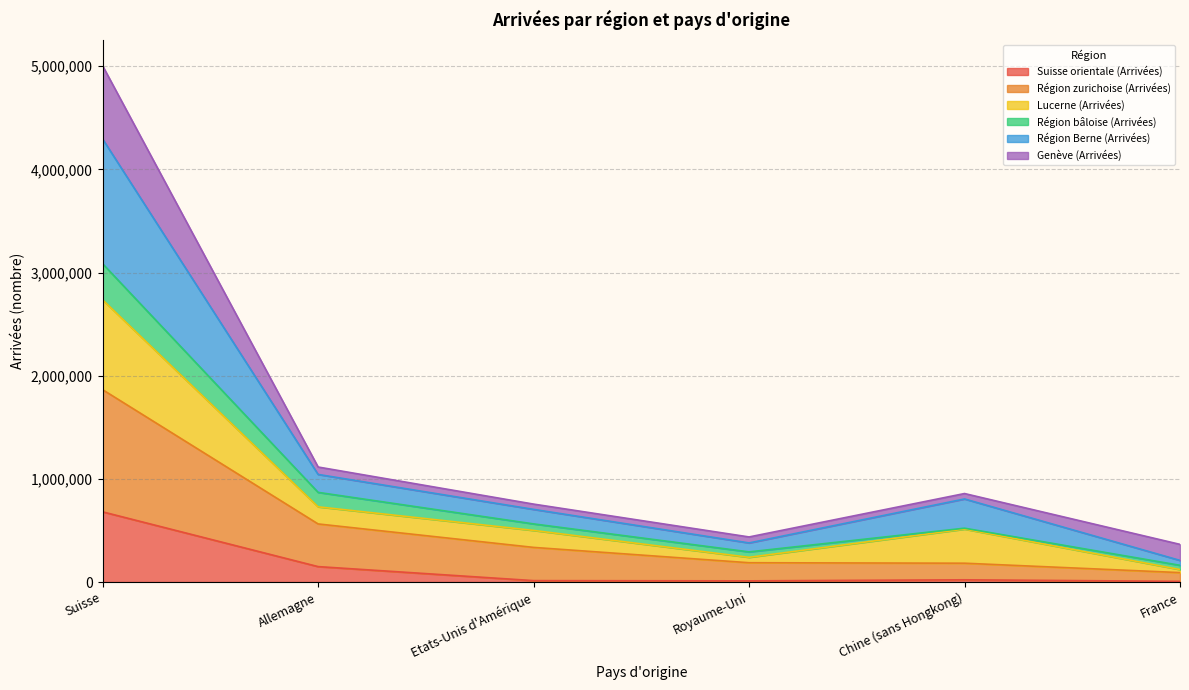

What is the highest value of the Suisse orientale (Arrivées) series?

680153